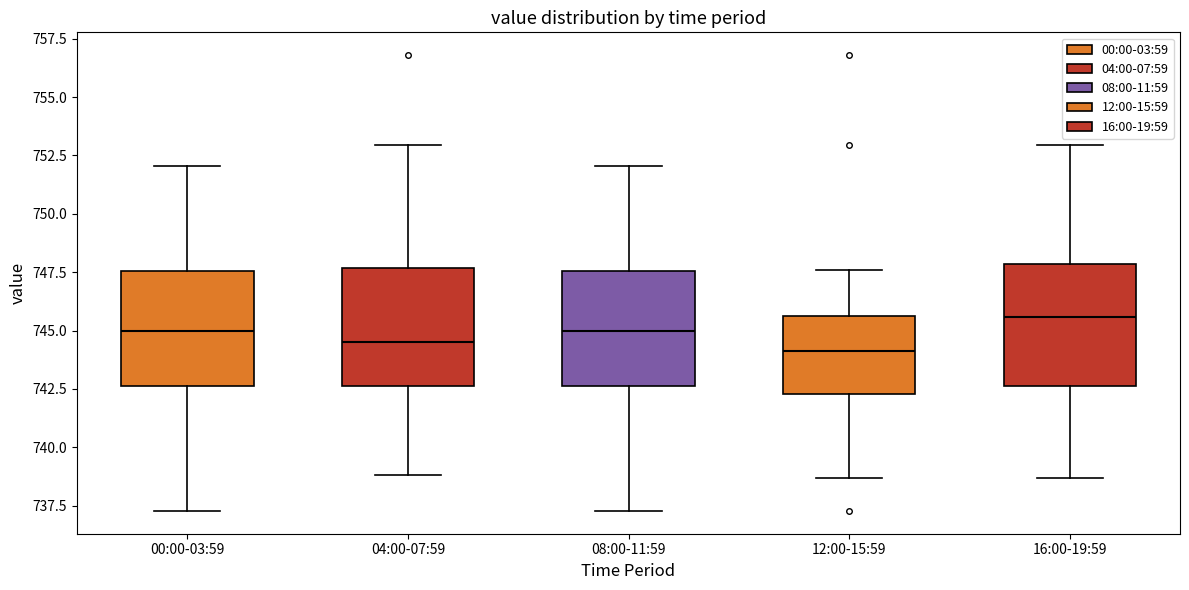

Where does the median line of the box for 16:00-19:59 sit on the y-axis? The values are not printed on the chart, so give them approximately, as read against the axis.

745.5